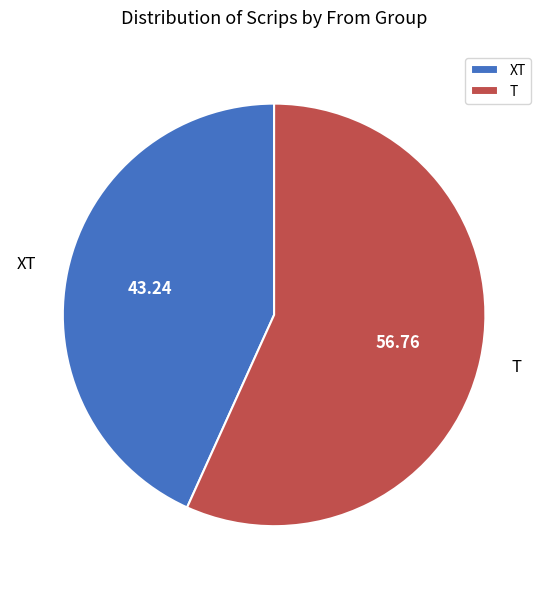

Is the sum of T and XT greater than half?

Yes